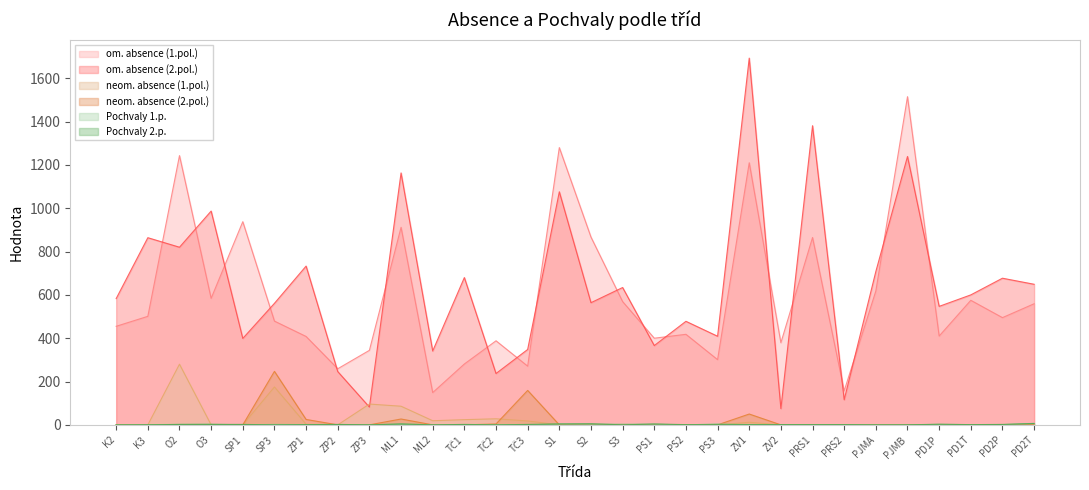

The om. absence (2.pol.) series shows 649 at PD2T. True or false?

True